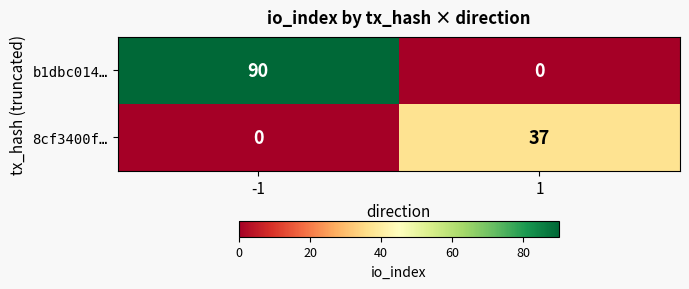

Which series has the largest total across all categories?

b1dbc014…